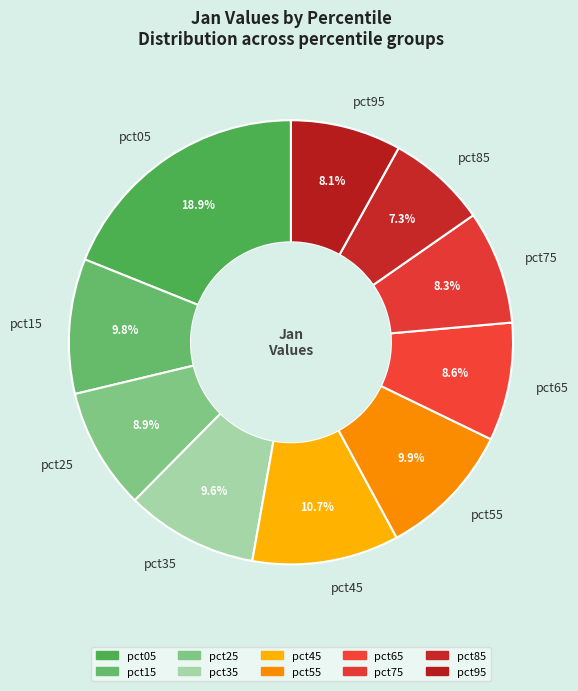

Combined, what portion of the pie is pct05 and pct85?

26.2%